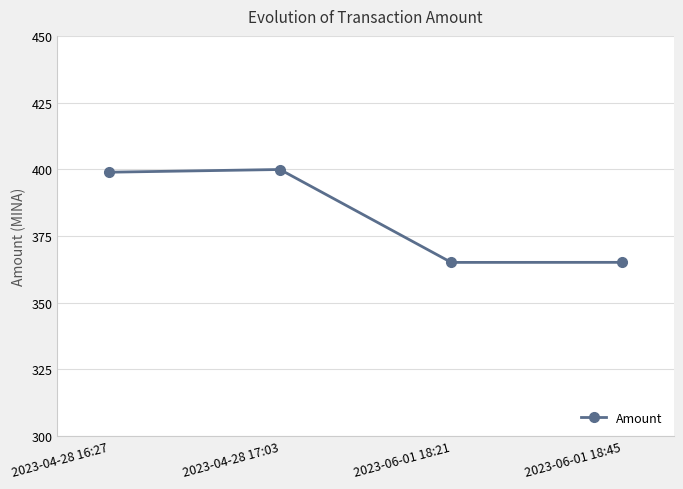

What is the maximum value shown in the chart?

399.9